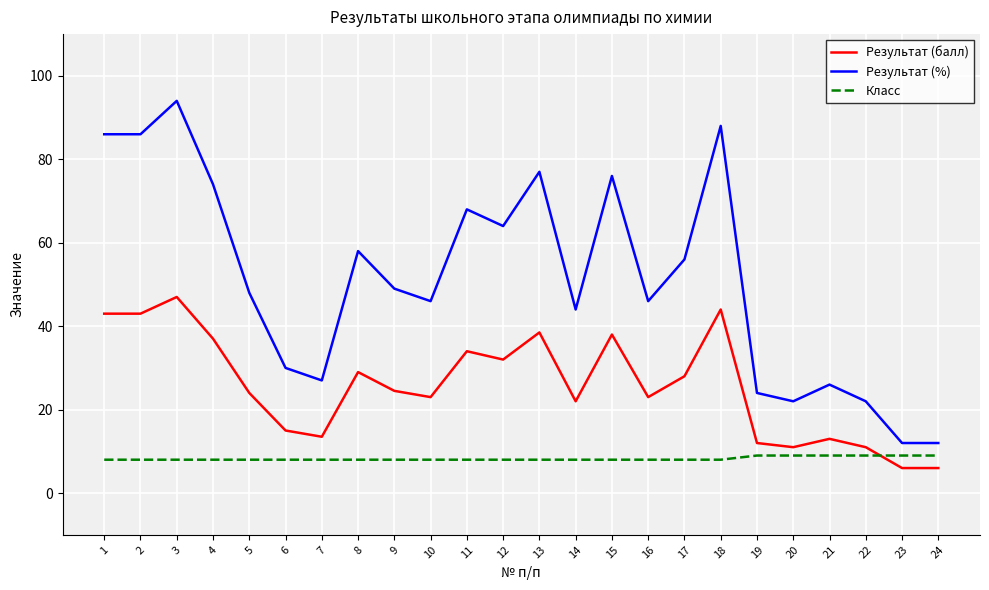

At which label does Результат (балл) first exceed 24?

1